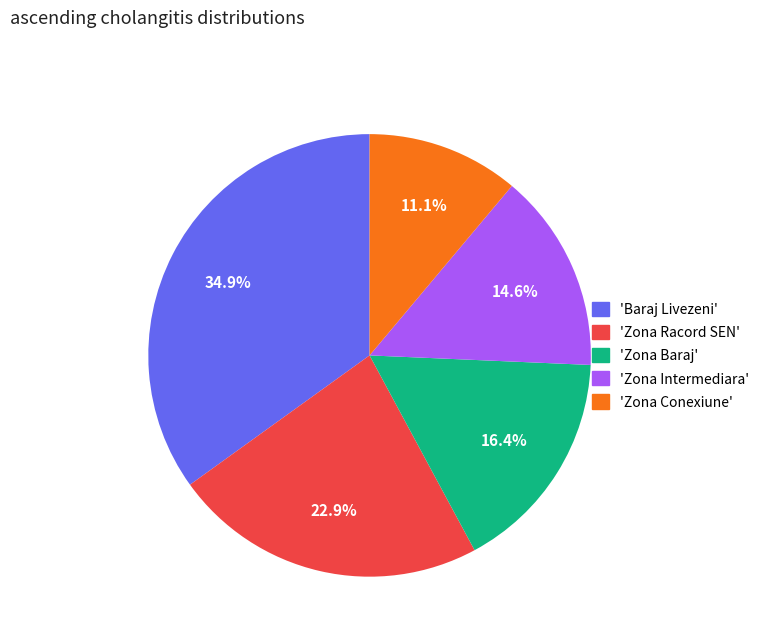

Between 'Baraj Livezeni' and 'Zona Racord SEN', which is larger?

'Baraj Livezeni'